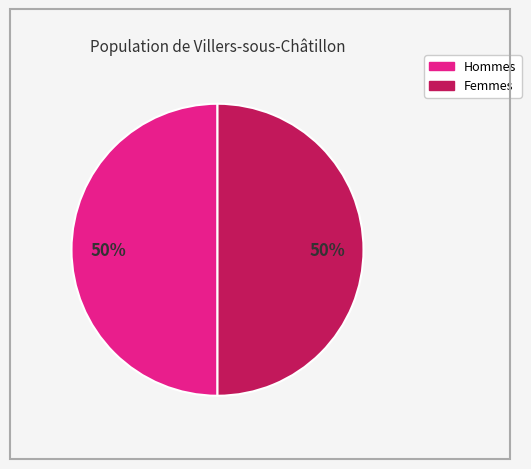

To the nearest percent, what is the average slice percentage?

50%